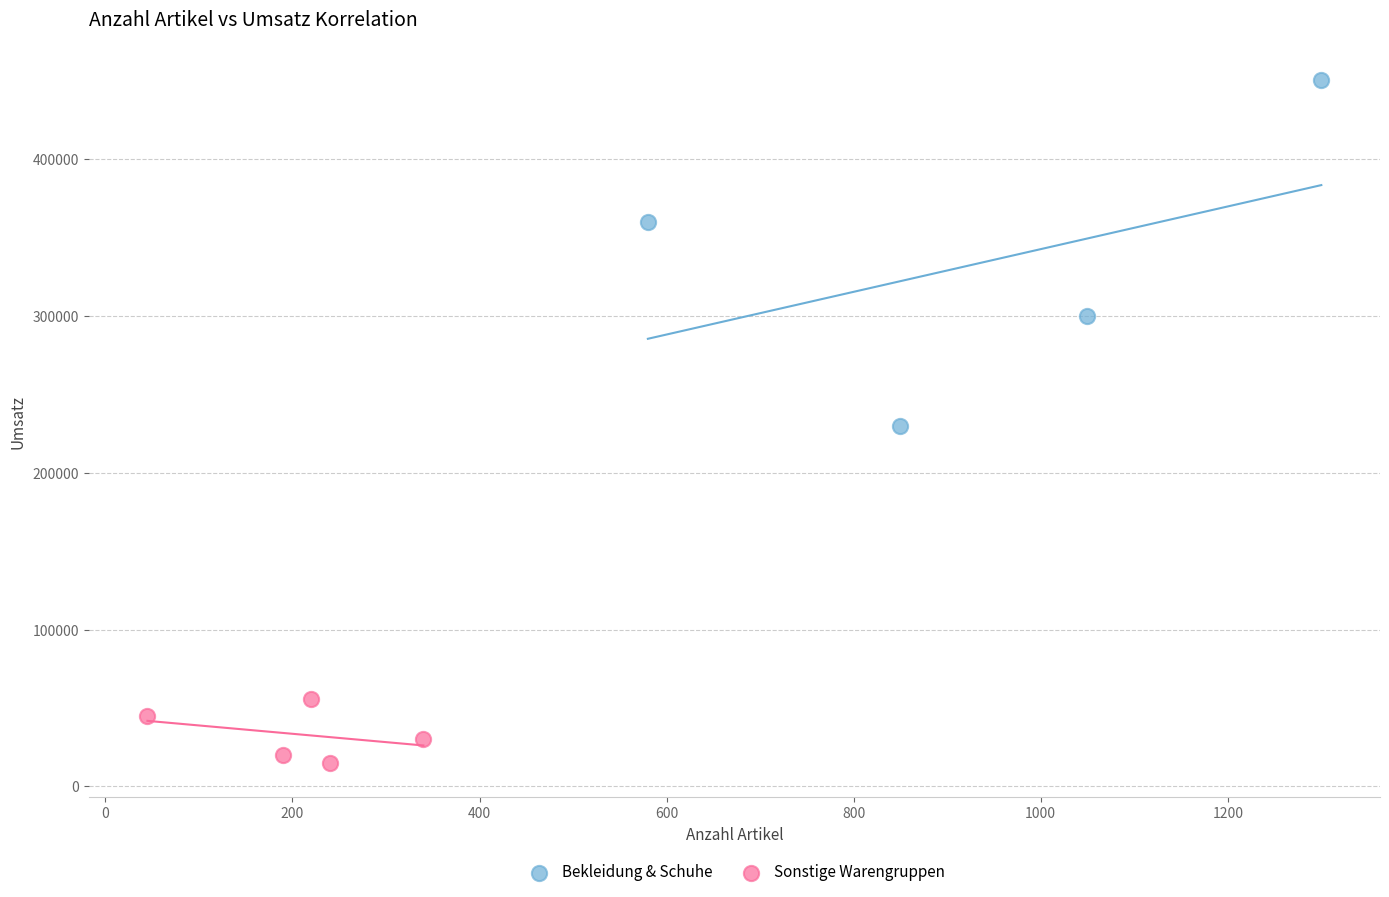

What are all the series names shown in the legend?

Bekleidung & Schuhe, Sonstige Warengruppen